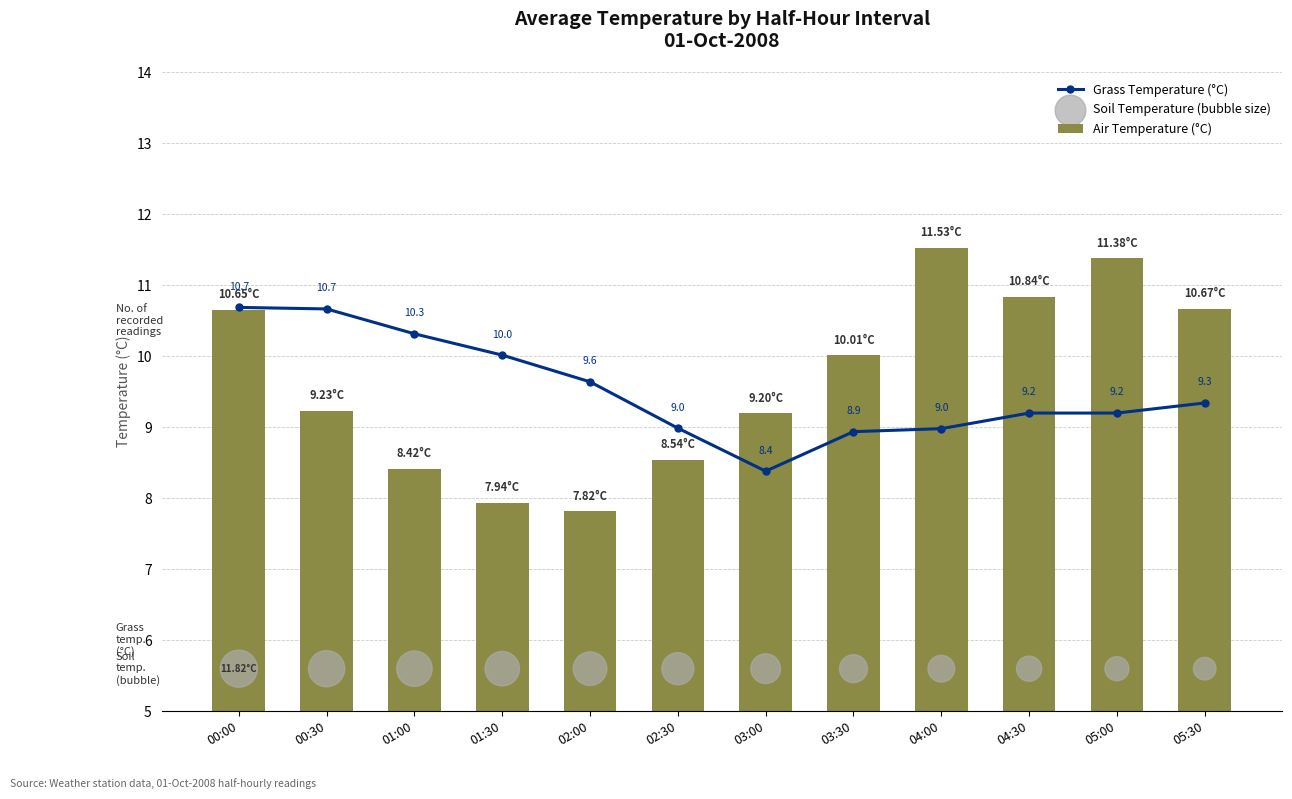

At how many categories does at least one series exceed 5?

12